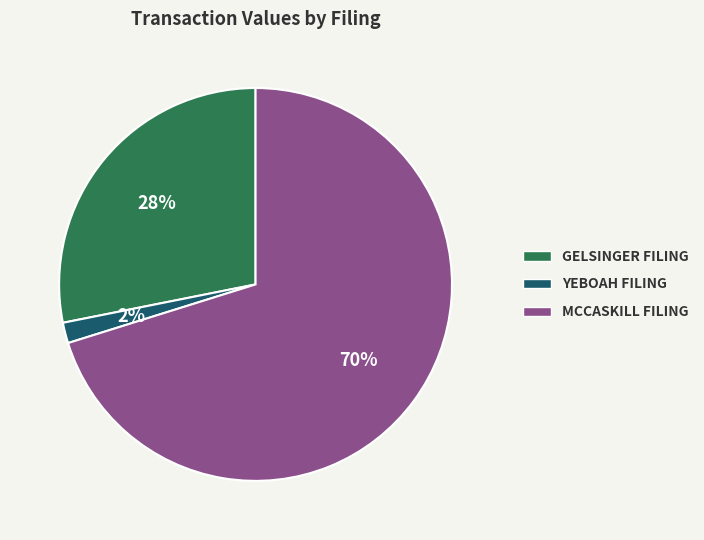

What is the ratio of the value at GELSINGER FILING to the value at MCCASKILL FILING?

0.4